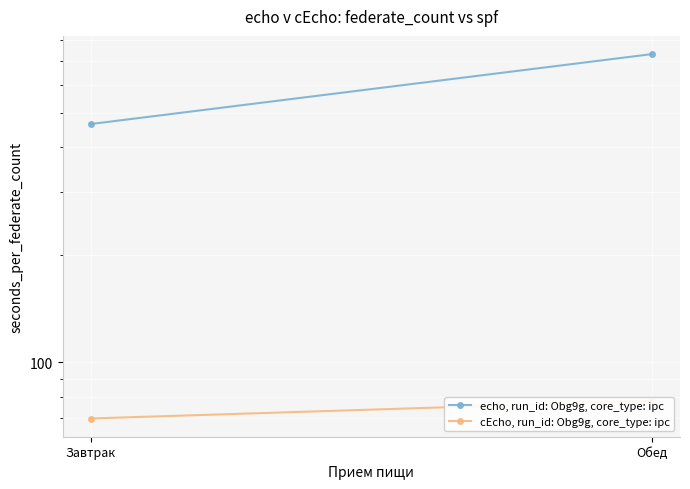

What position from the left is Завтрак?

1